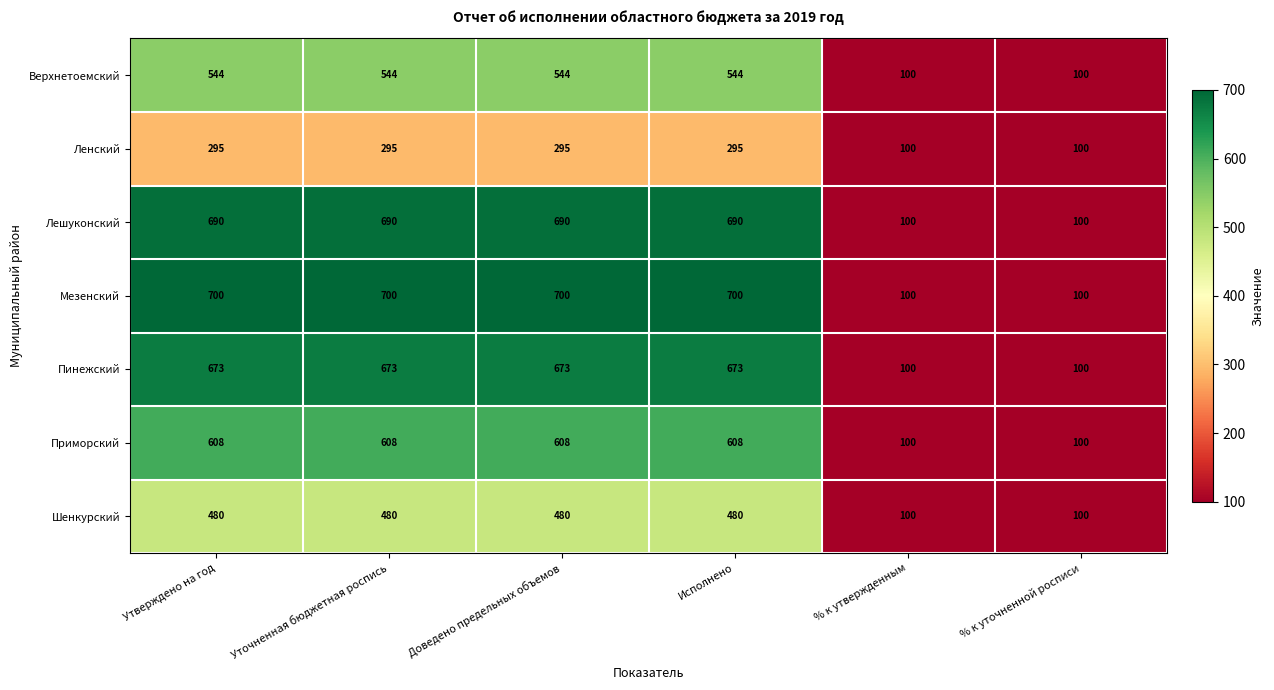

Which series has the largest range (max minus min)?

Мезенский